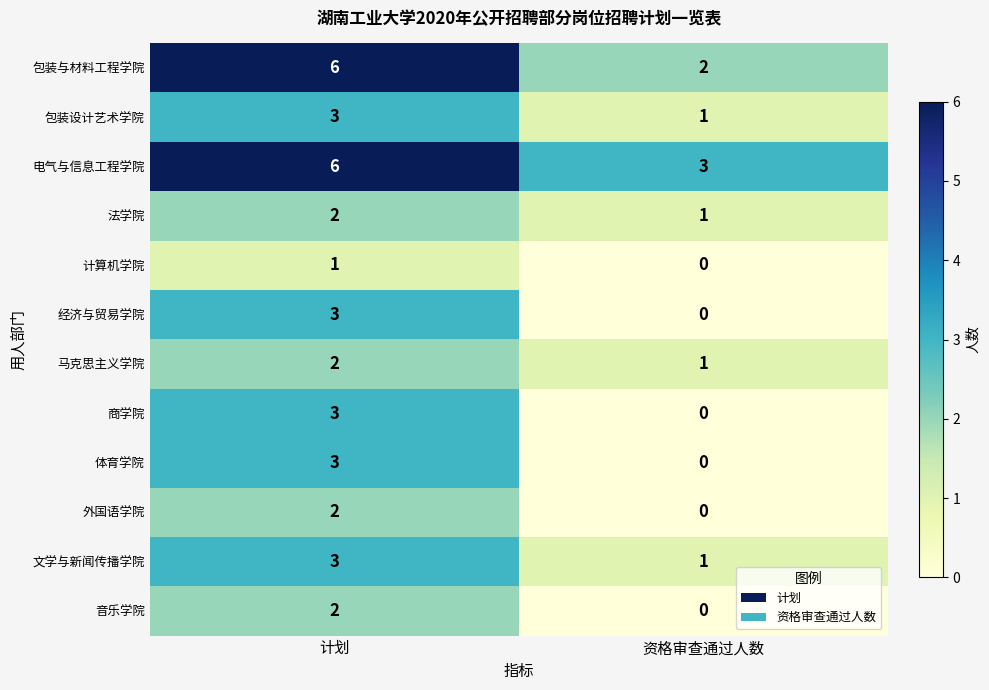

The value of 商学院 at 计划 is 3. True or false?

True